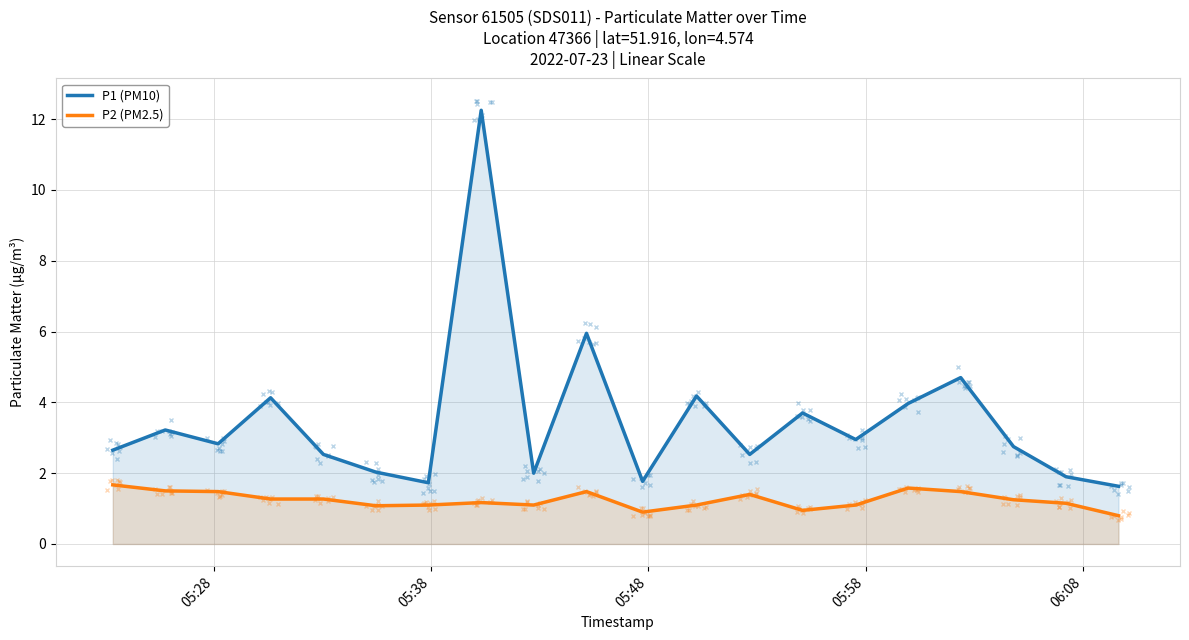

What is the value of the P2 (PM2.5) point at the 17th from the left?

1.5